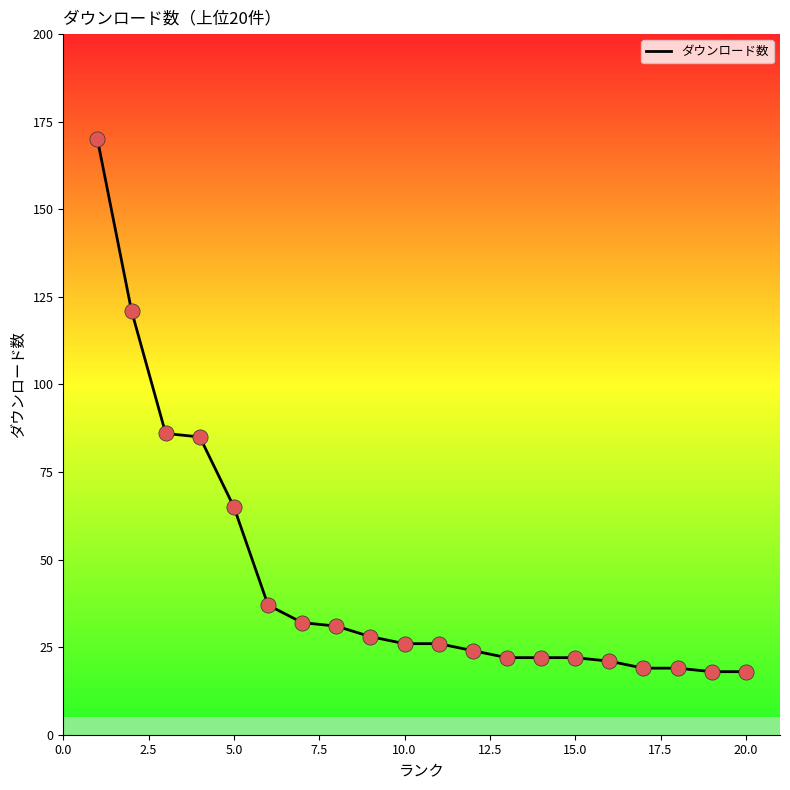

What is the maximum value shown in the chart?

170